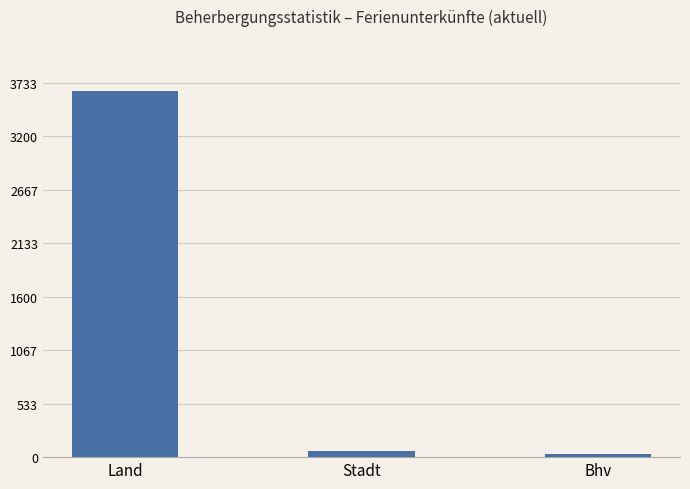

How many values are below 63?

1